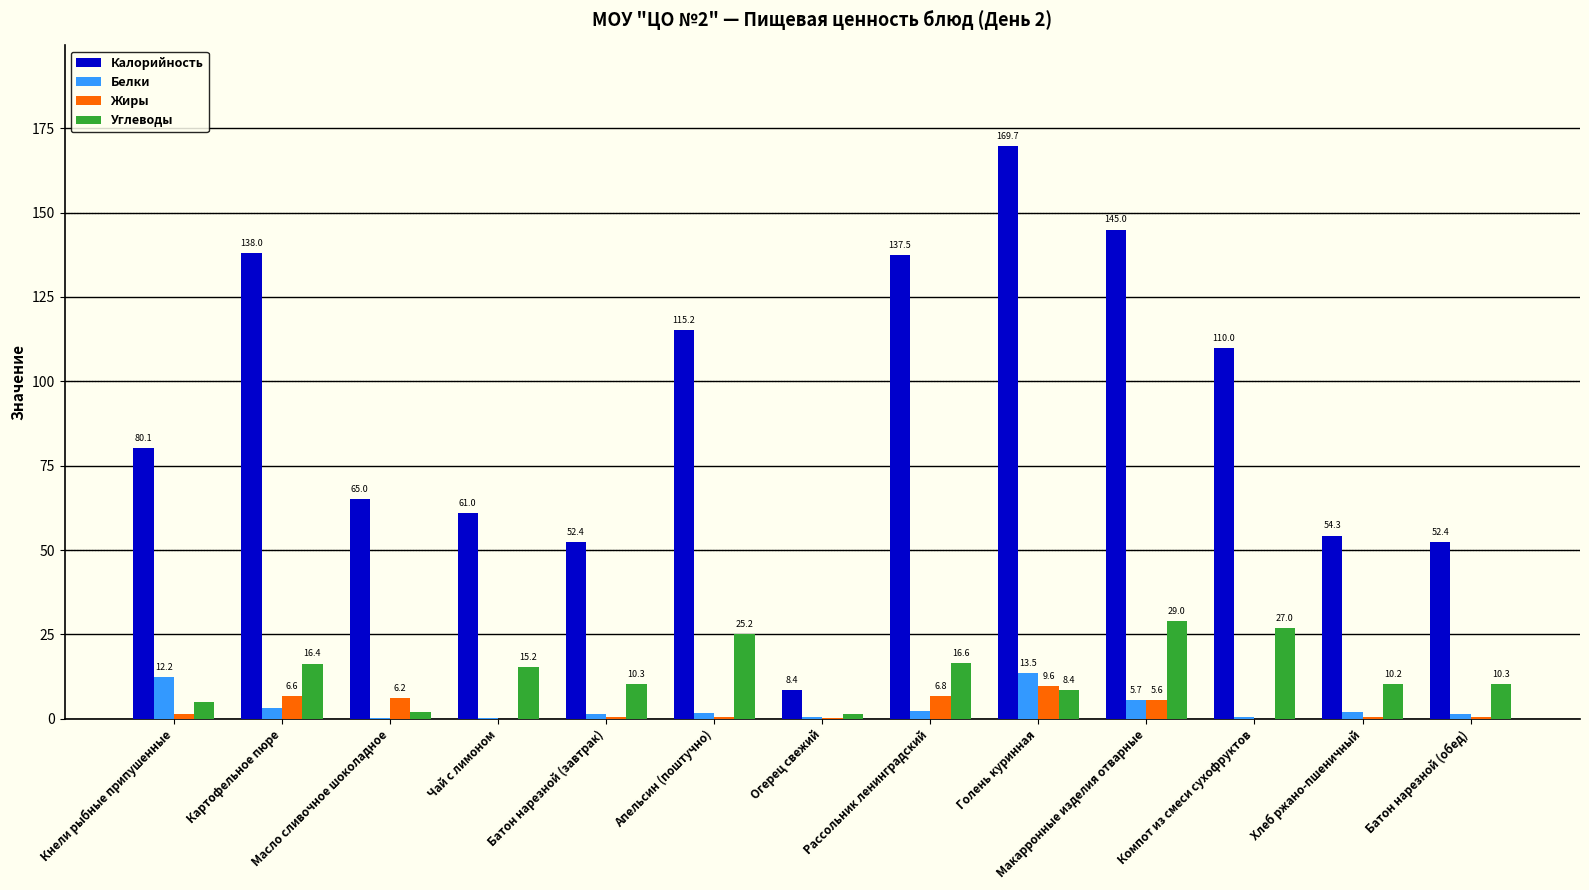

What is the spread (max minus min) of values at Батон нарезной (обед)?

51.8